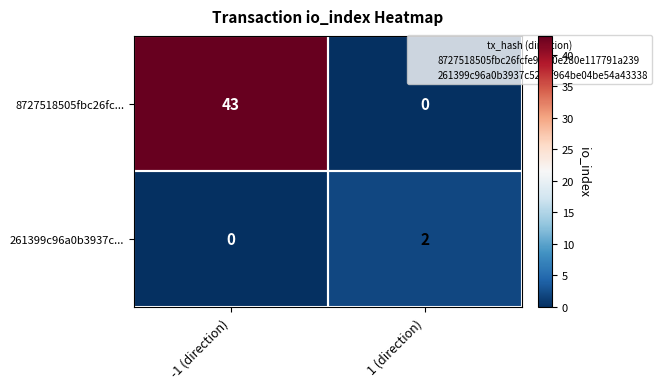

Which category has the highest value in the 8727518505fbc26fc... series?

-1 (direction)